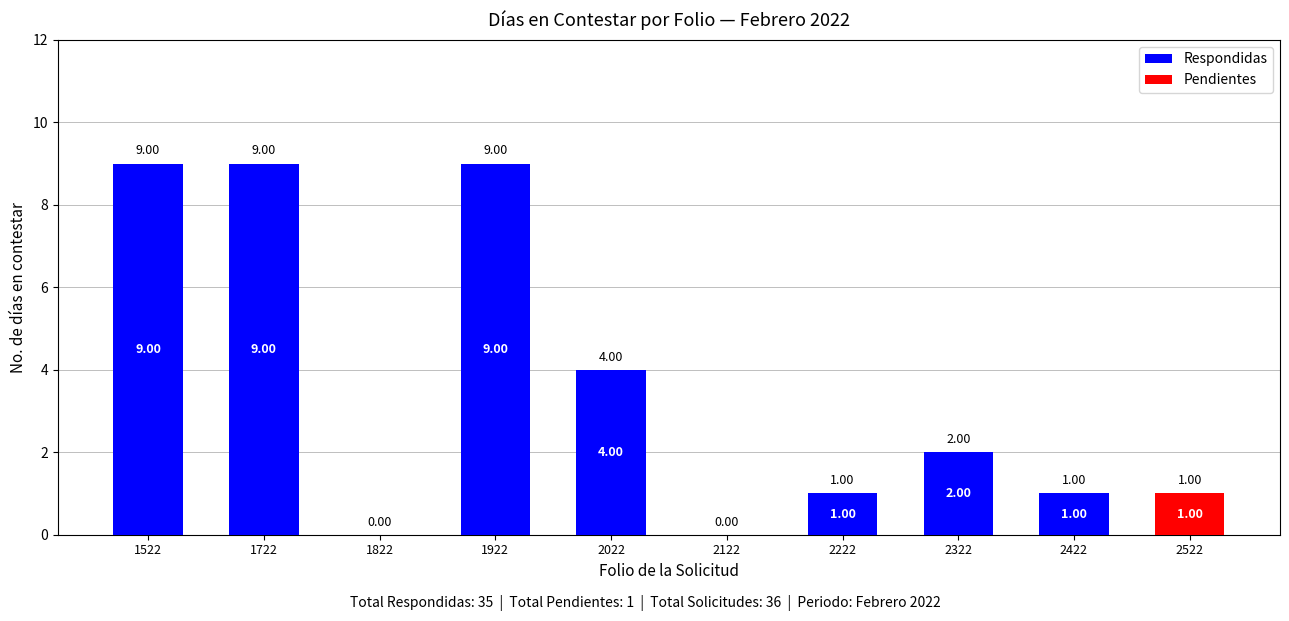

What is the sum of the Respondidas values at 2222 and 1522?

10